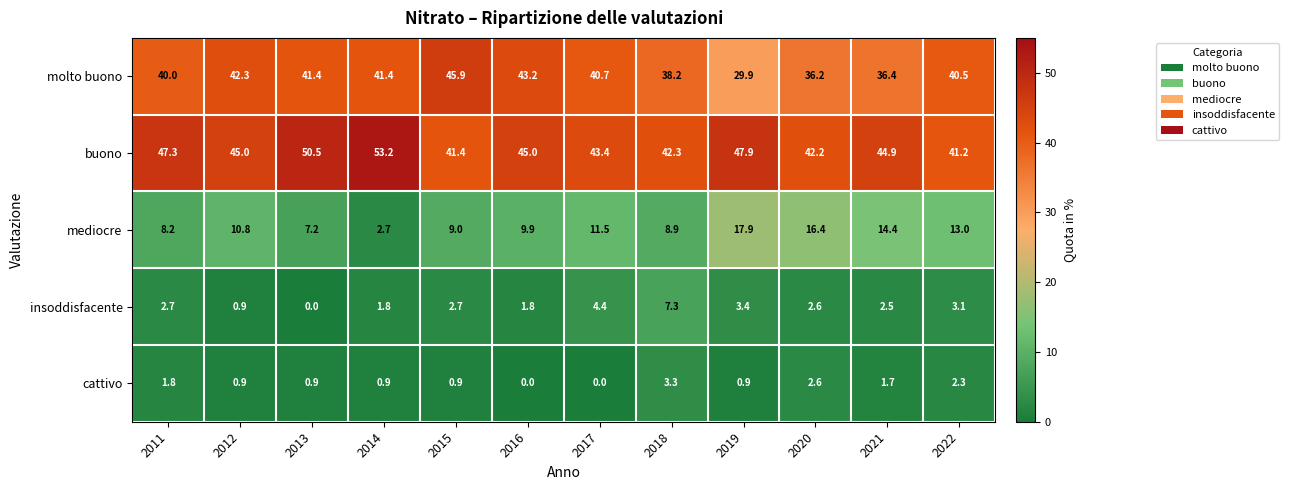

True or false: molto buono has a value of 38.2 at 2018.

True